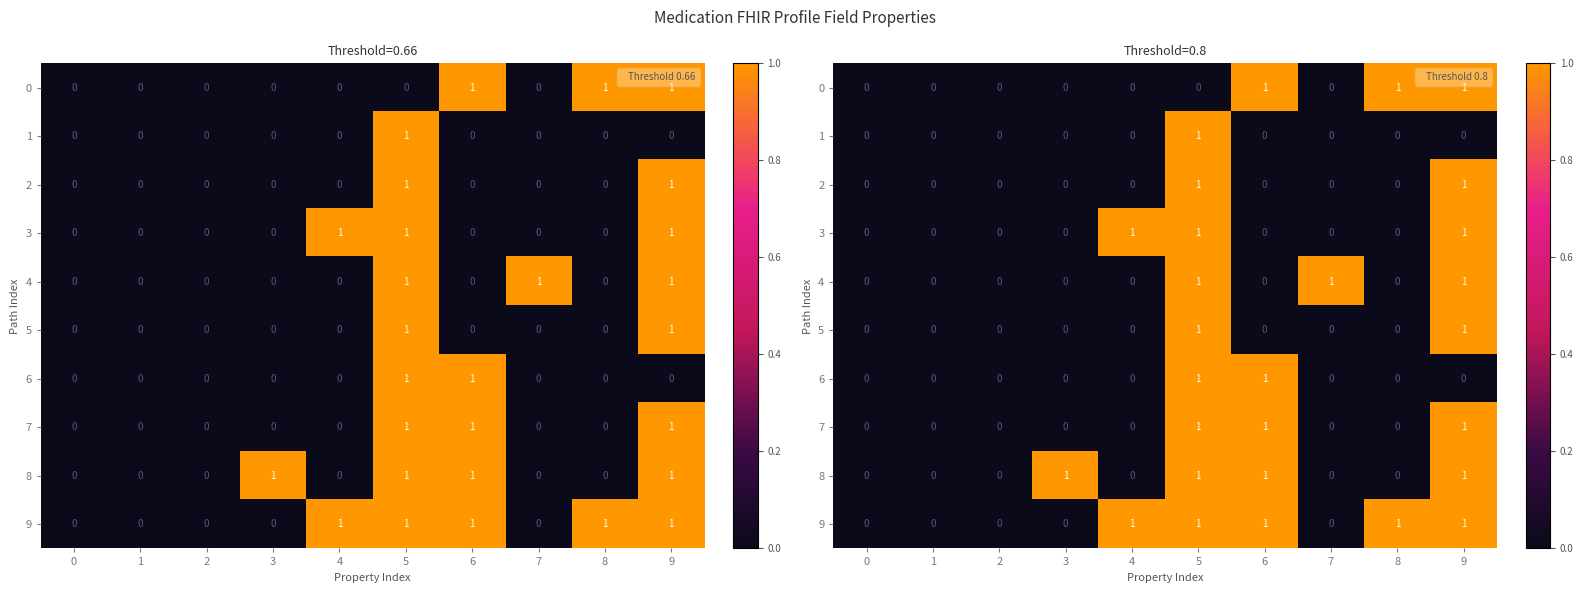

Count the 5 values in the range 0 to 1.

10